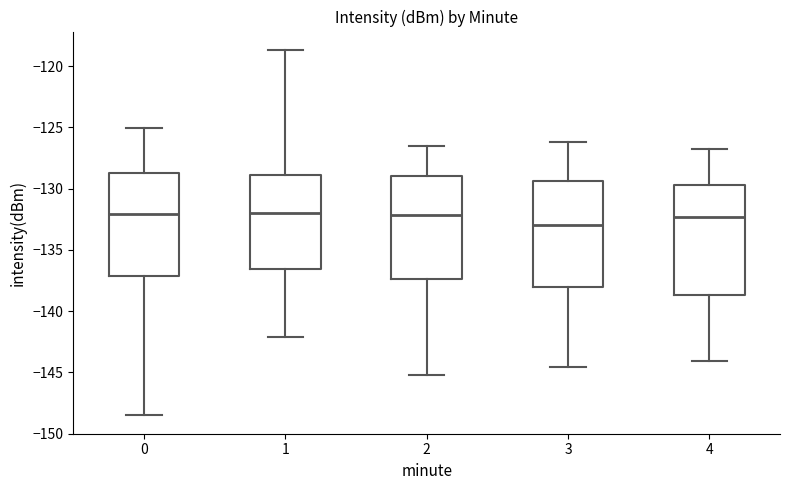

Where does the upper whisker of the box at x = 1 end on the y-axis? The values are not printed on the chart, so give them approximately, as read against the axis.

-118.5